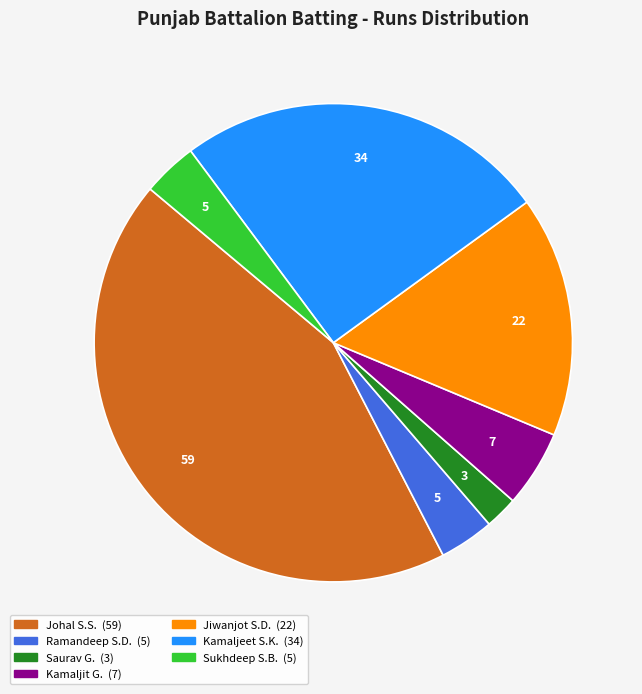

Is there any slice that represents more than half of the pie?

No